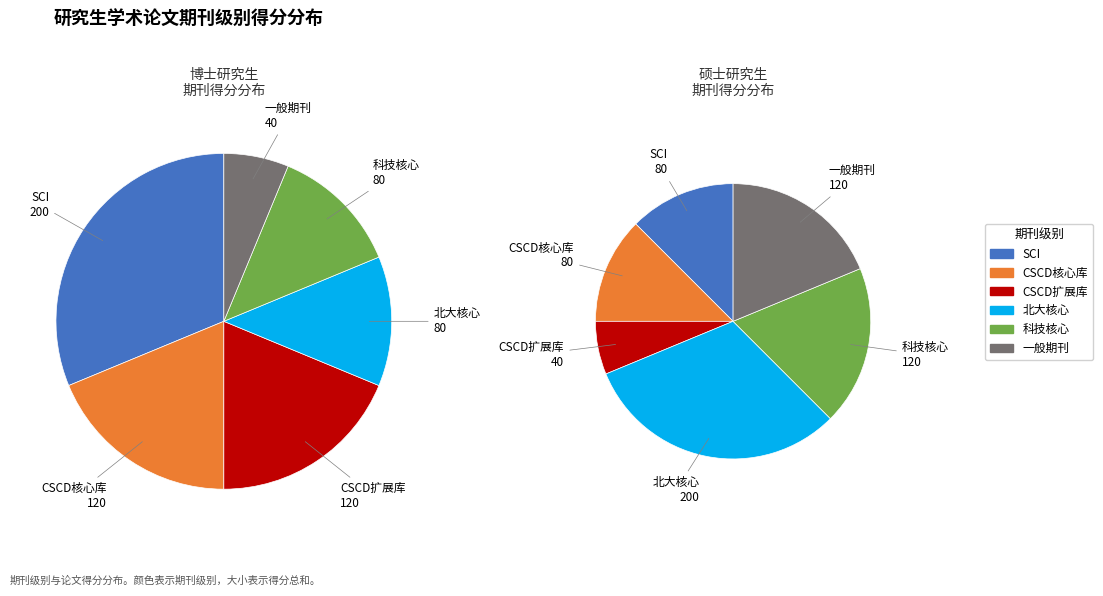

Which slice is the smallest?

一般期刊